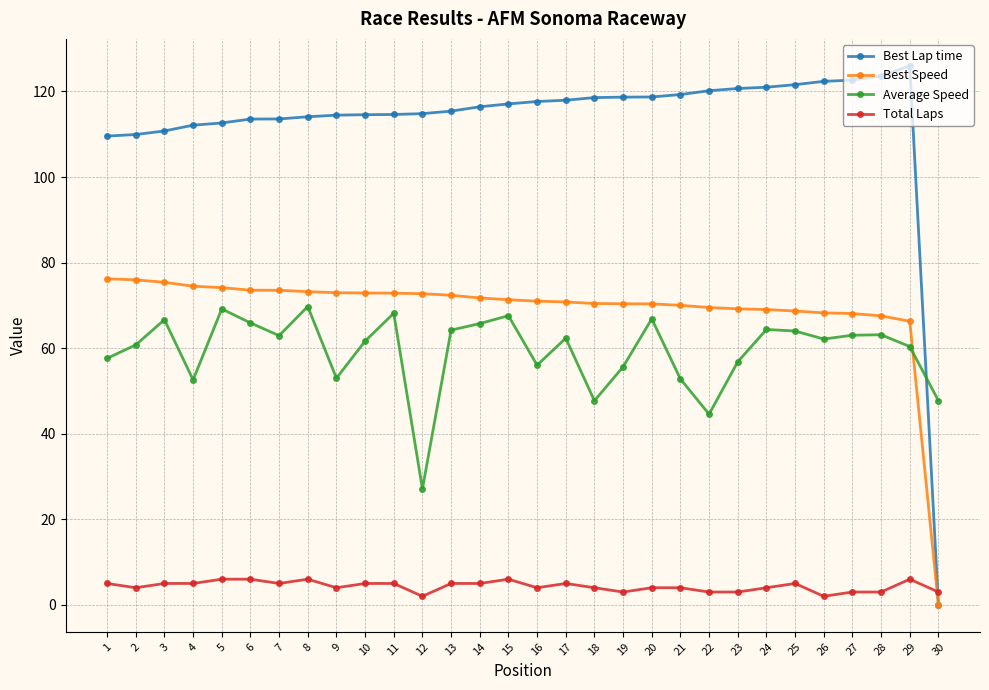

Where do Best Lap time and Total Laps first cross each other?

29 and 30